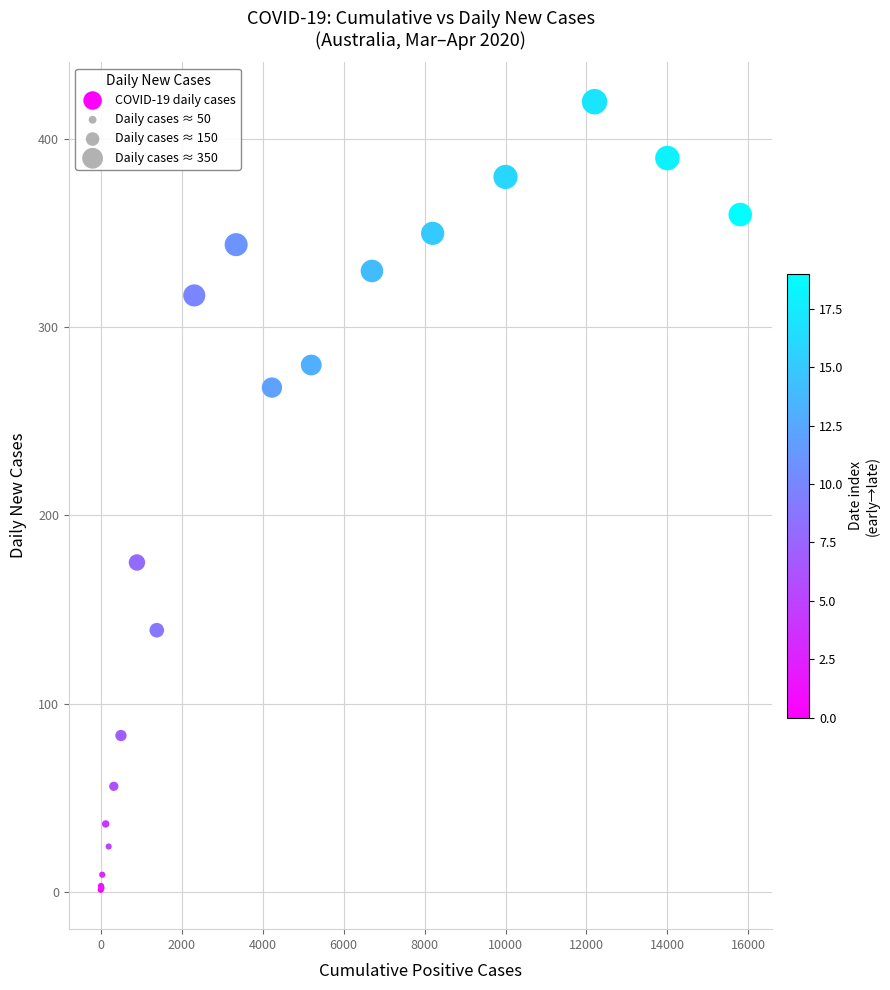

What Y value in the scatter plot is closest to 210?

175